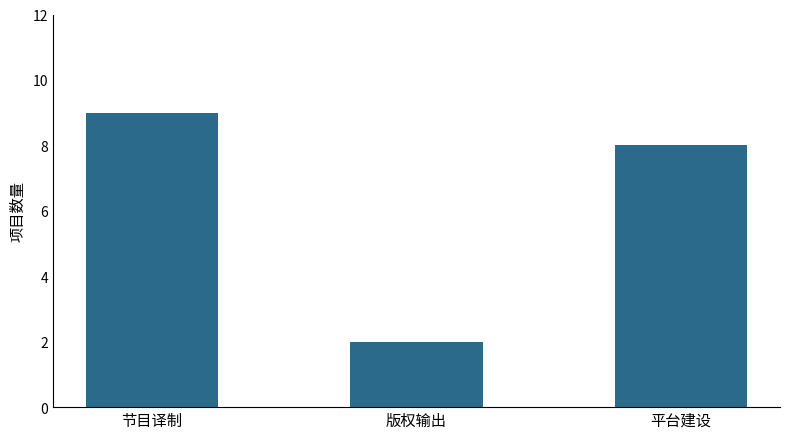

True or false: the data shows 3 at 版权输出.

False